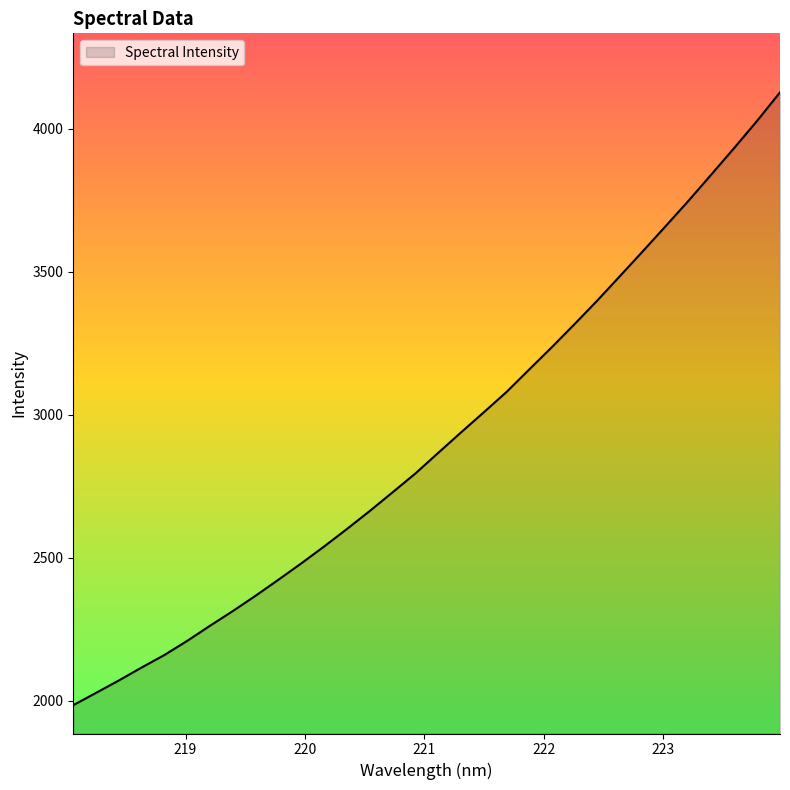

Does the chart display data point markers on the line(s)?

No